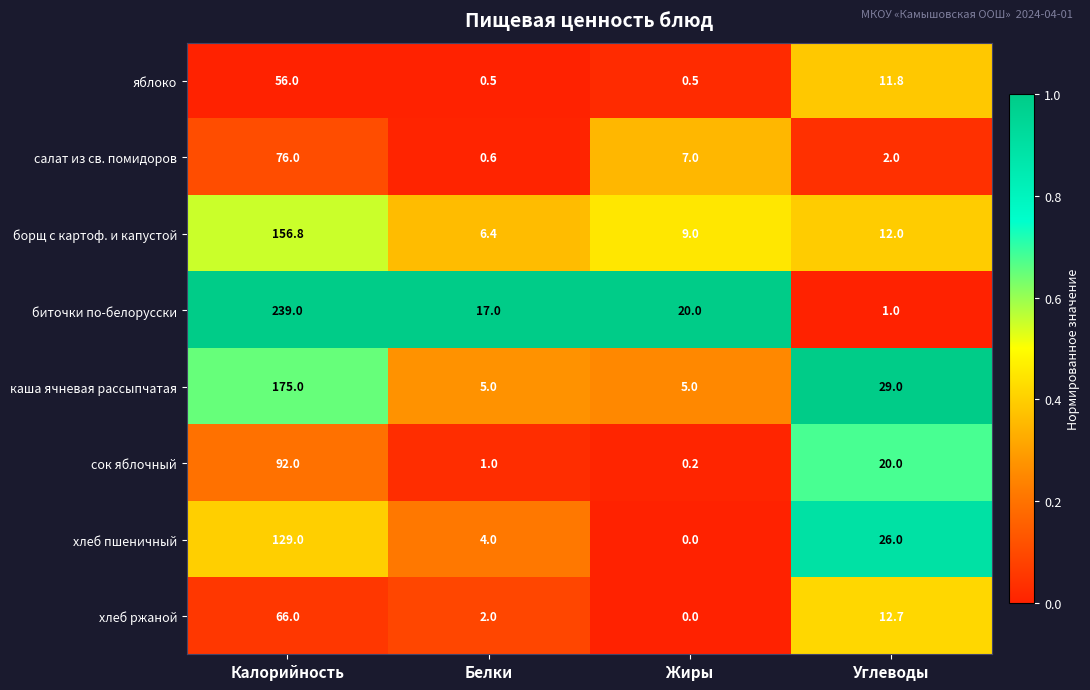

How many data points does each series have?

4